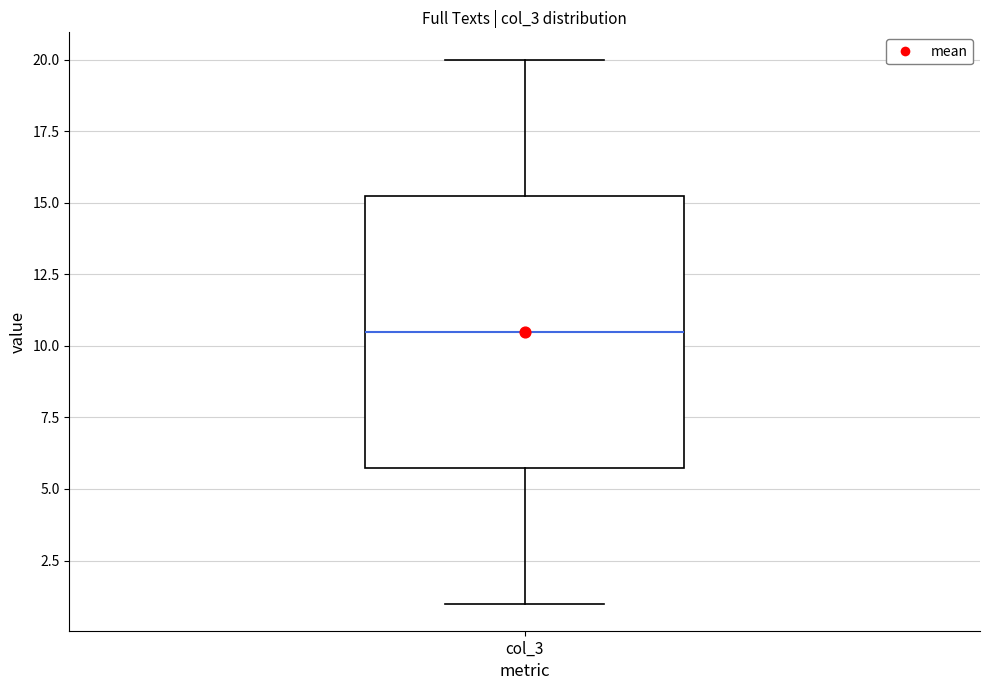

Transcribe this box plot: give where the median line is, the range the box spans, and where the two whiskers end, as read against the y-axis. The values are not printed on the chart, so give them approximately, as read against the axis.

median 10.5, box 6.0 to 15.5, whiskers 1.0 to 20.0